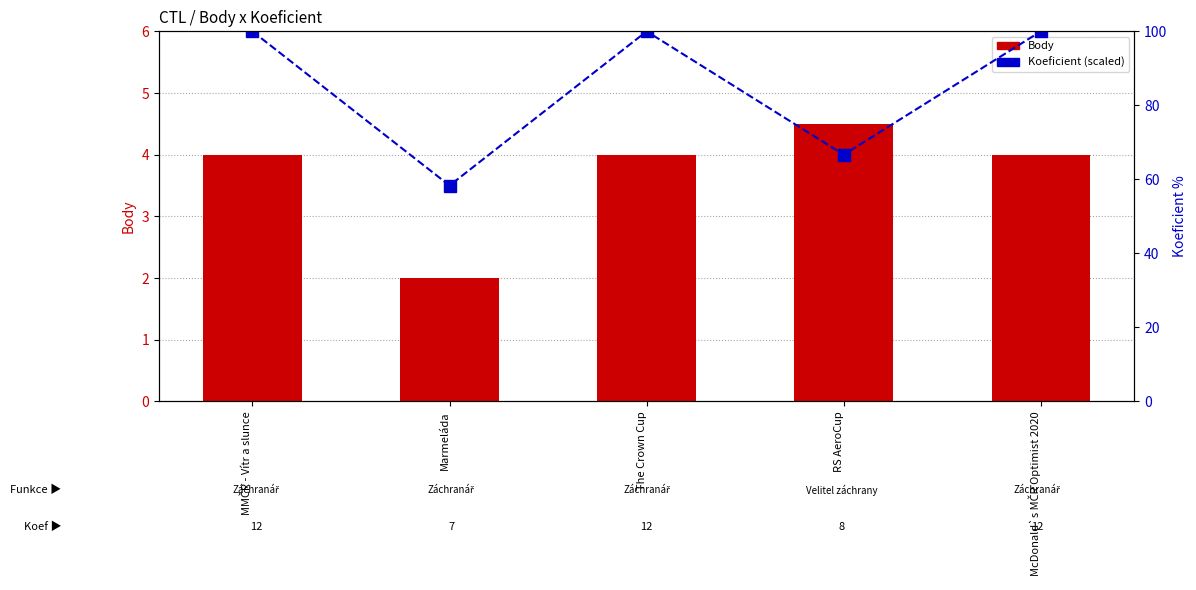

Which category has the lowest value in the Body series?

Marmeláda